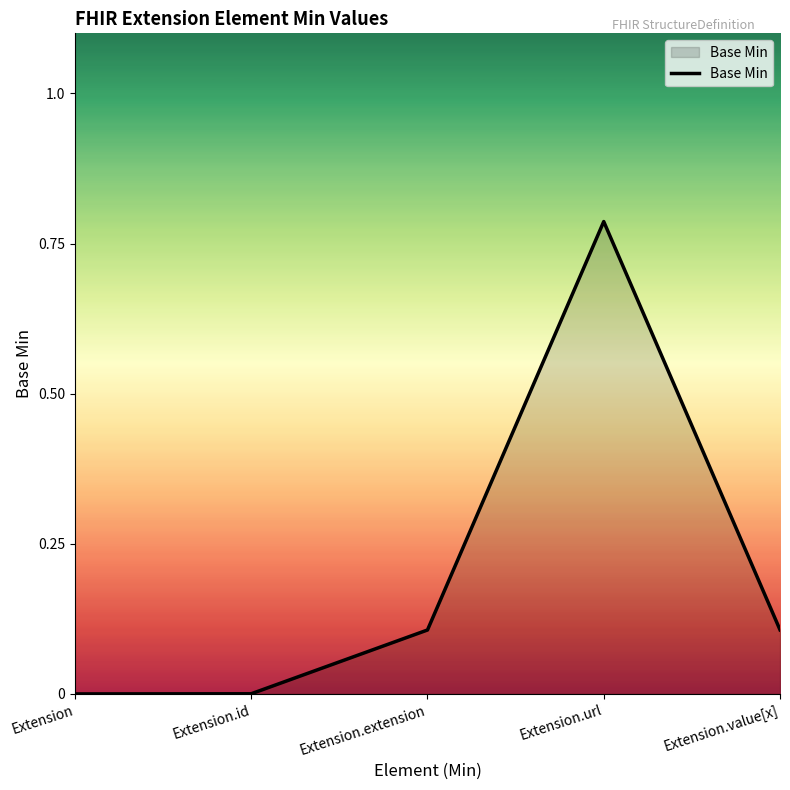

Which has a higher value, Extension.id or Extension.url?

Extension.url